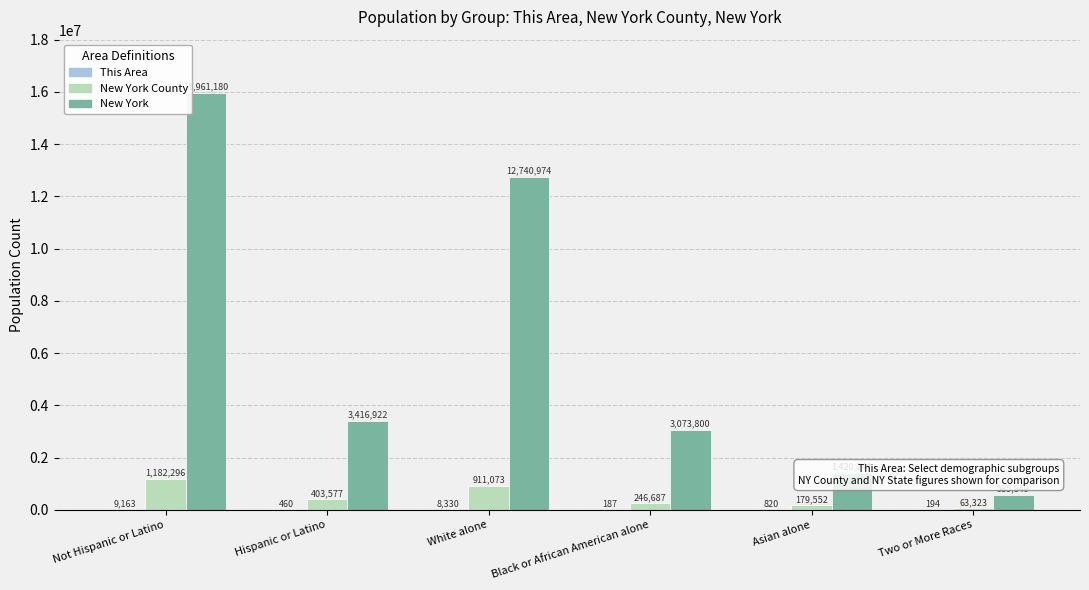

What is the average value of the New York County series?

497751